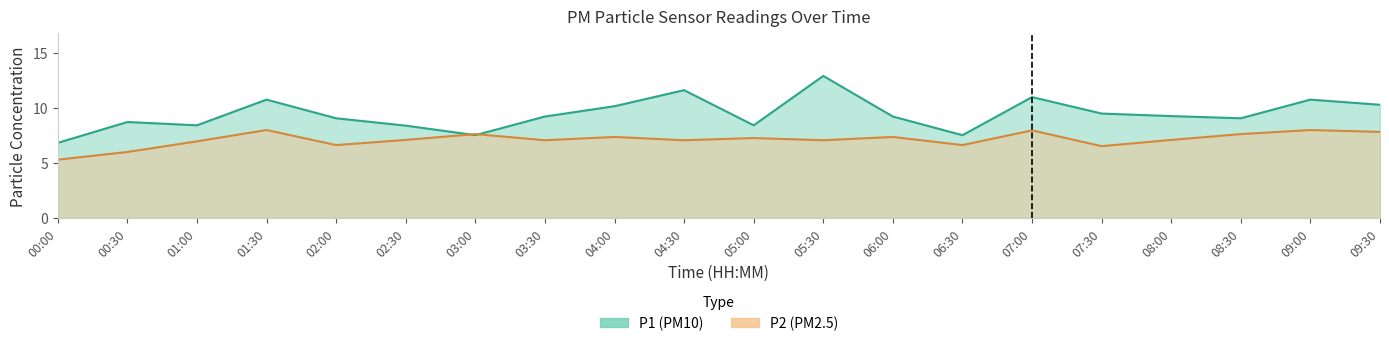

In P1, how many points are lower than both neighbors (excluding endpoints)?

5